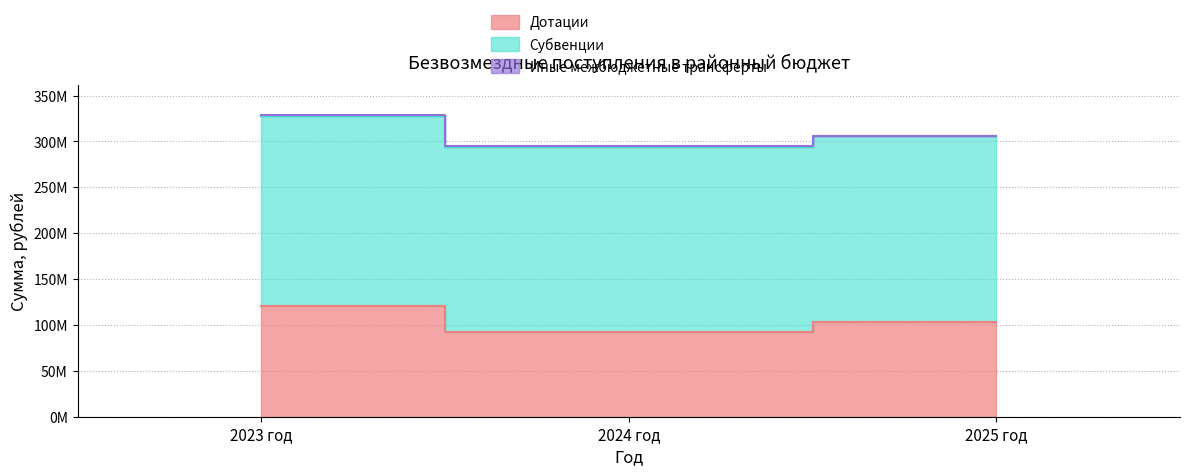

How many values in the Субвенции series are below 201973322?

1